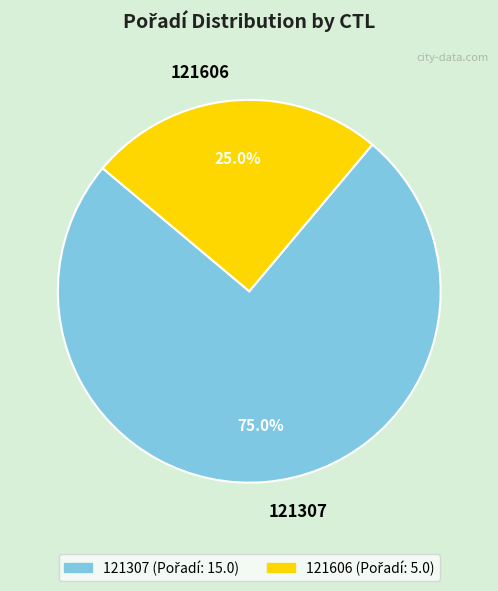

Does any single category account for the majority?

Yes